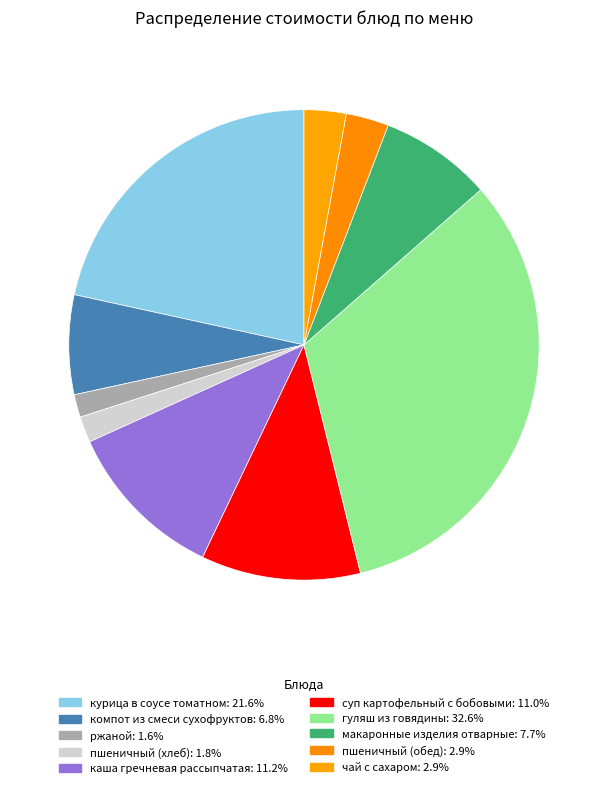

The чай с сахаром slice represents 9% of the pie. True or false?

False